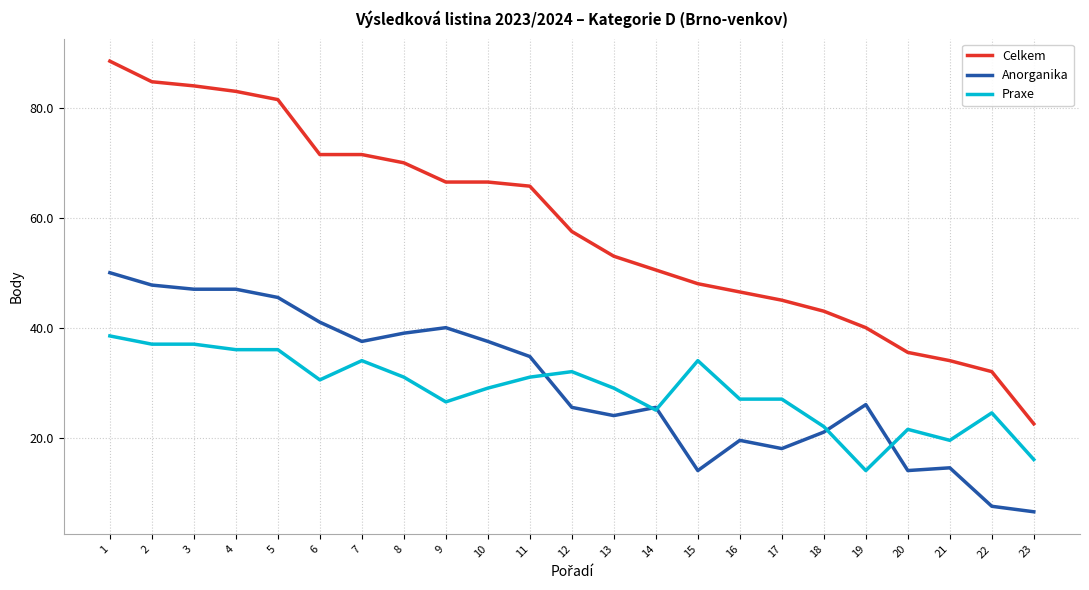

What is the approximate value of Celkem at 6?

71.5